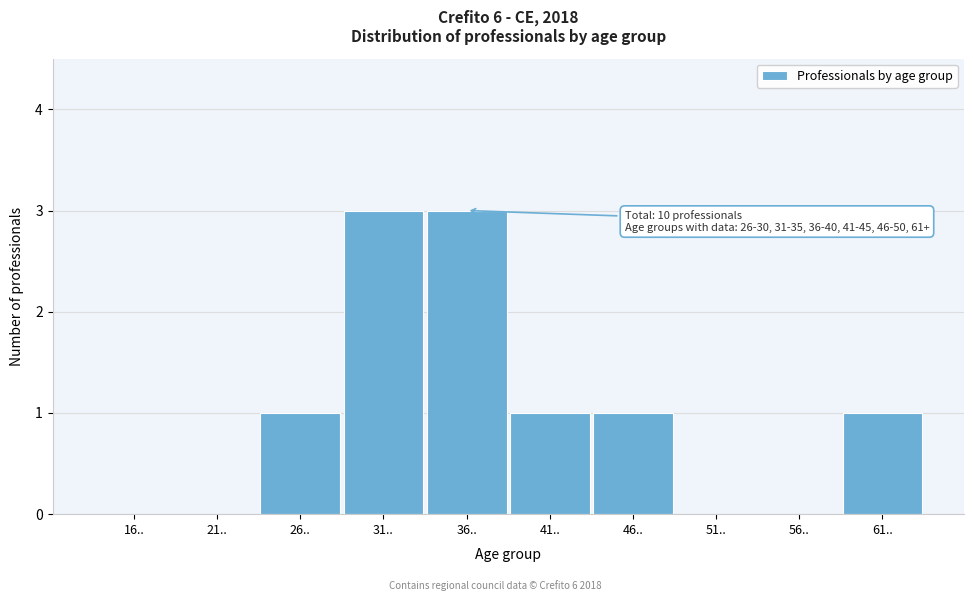

Reading left to right, what are all the values shown in this chart?

16..=0	21..=0	26..=1	31..=3	36..=3	41..=1	46..=1	51..=0	56..=0	61..=1